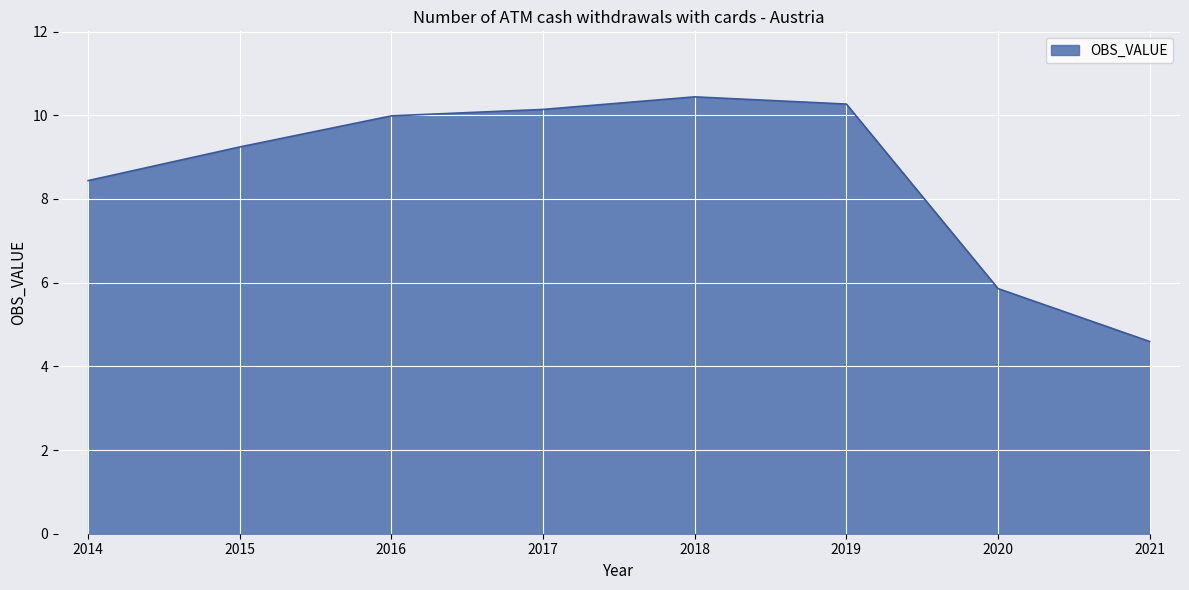

How many lines are shown in the chart?

1